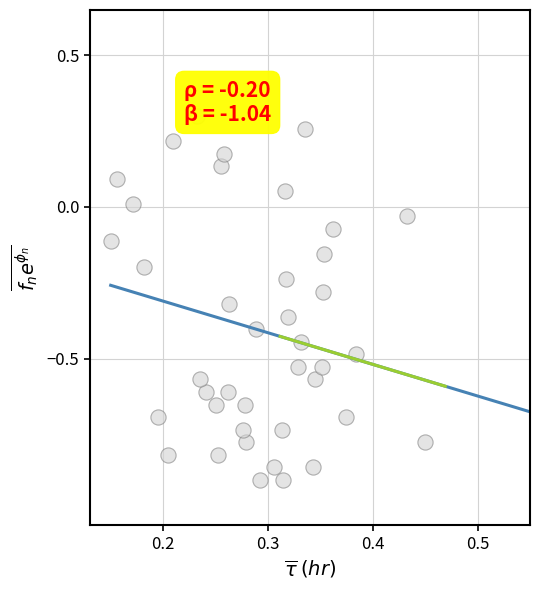

What is the range of Y values (max minus min)?

1.2